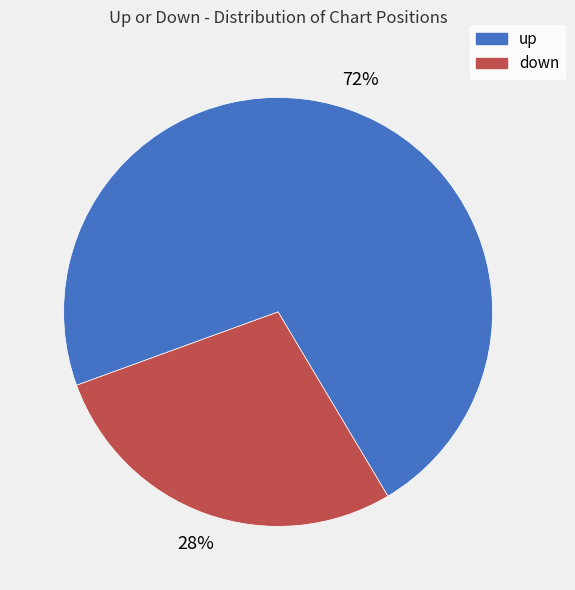

How many slices are in this pie chart?

2